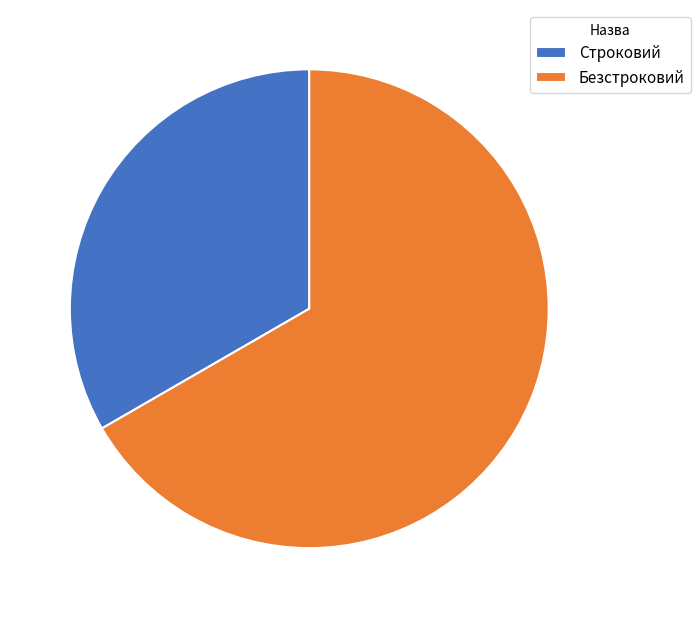

Does Строковий account for over 50% of the chart?

No